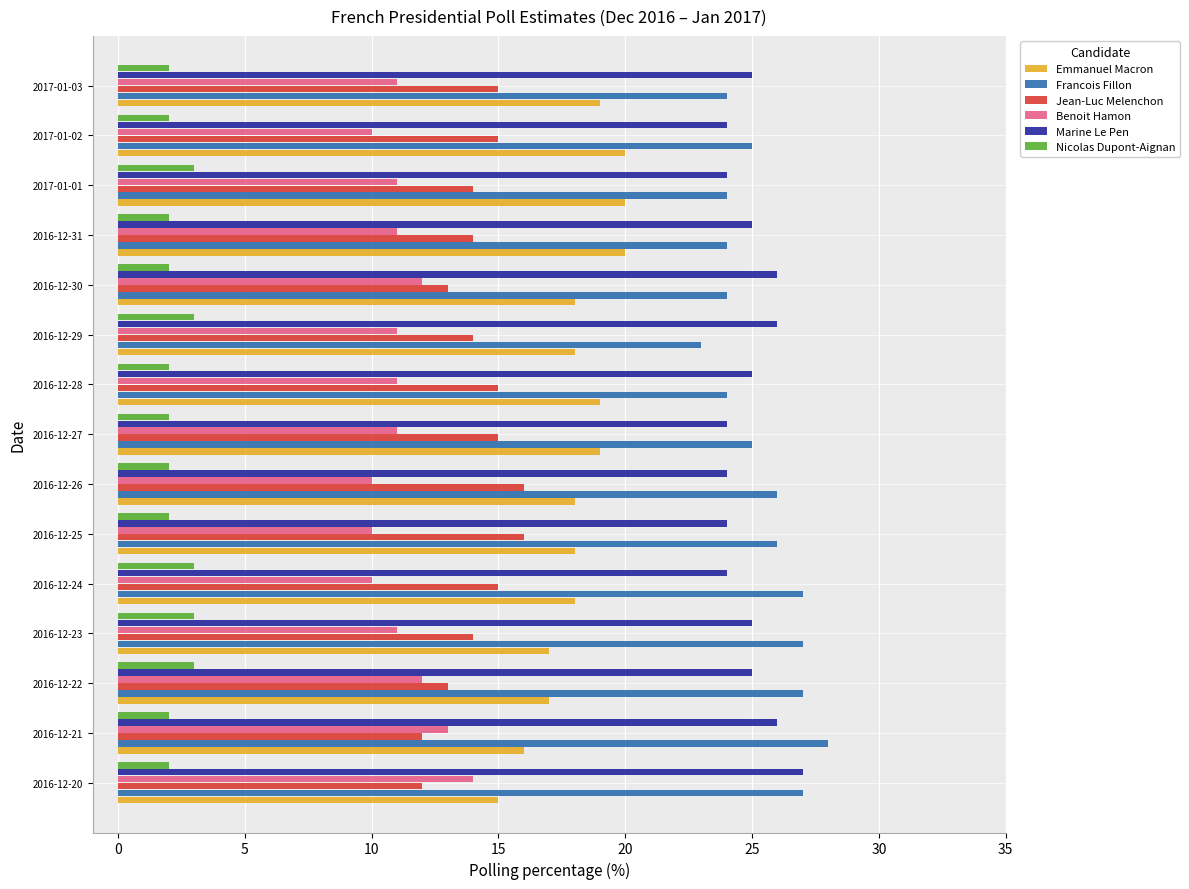

At which label does Benoit Hamon reach its peak?

2016-12-20